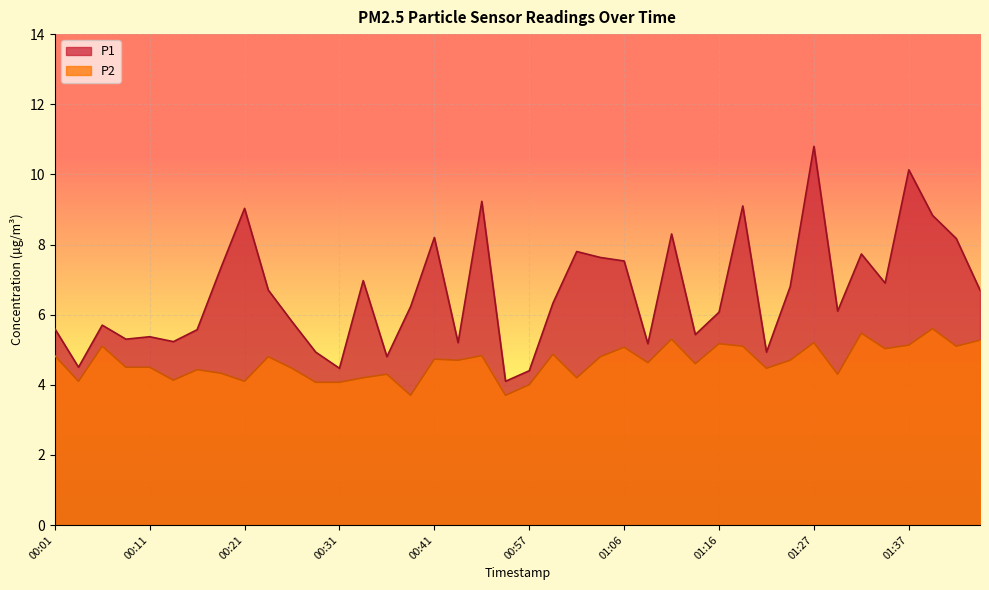

What is the difference between the maximum and minimum values in the P1 series?

6.7